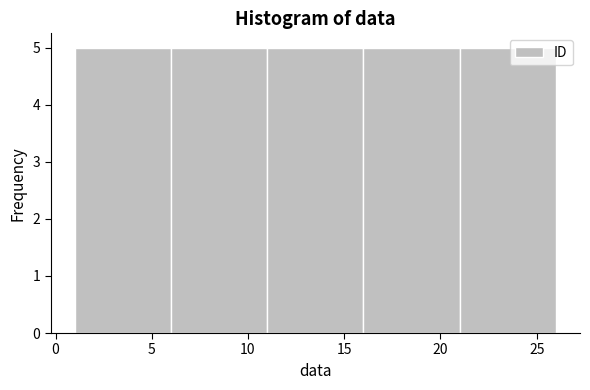

Reading left to right, transcribe this chart: for each bar, give the range it covers on the x-axis and its height. The values are not printed on the chart, so give them approximately, as read against the axis.

1 to 6: 5
6 to 11: 5
11 to 16: 5
16 to 21: 5
21 to 26: 5